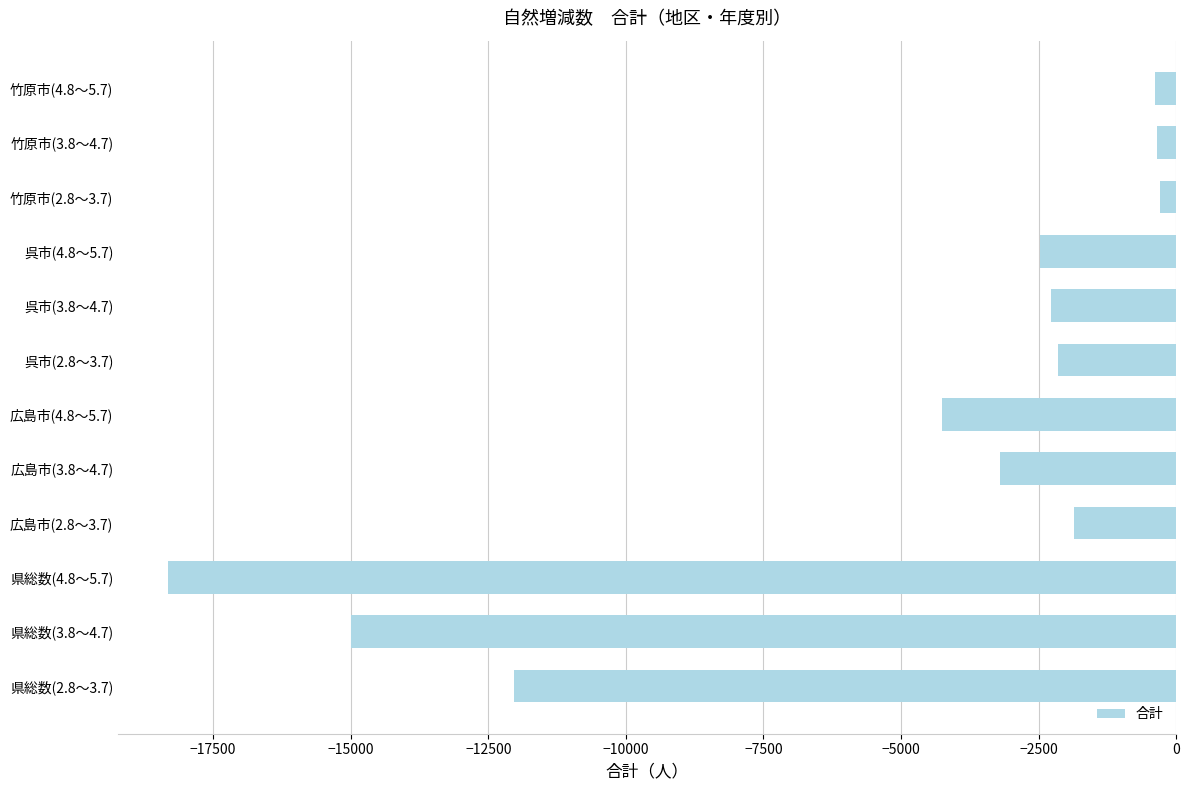

The value at 県総数(3.8～4.7) is -5528. True or false?

False